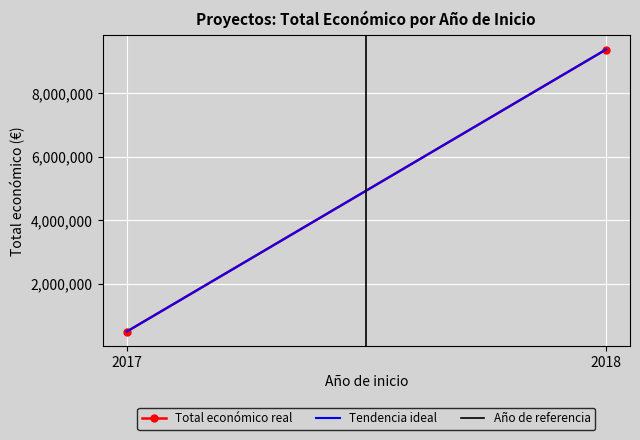

Reading left to right, list all the values displayed in this chart.

Total económico real: 492343	9374186
Tendencia ideal: 492343	9374186
Año de referencia: 0	1